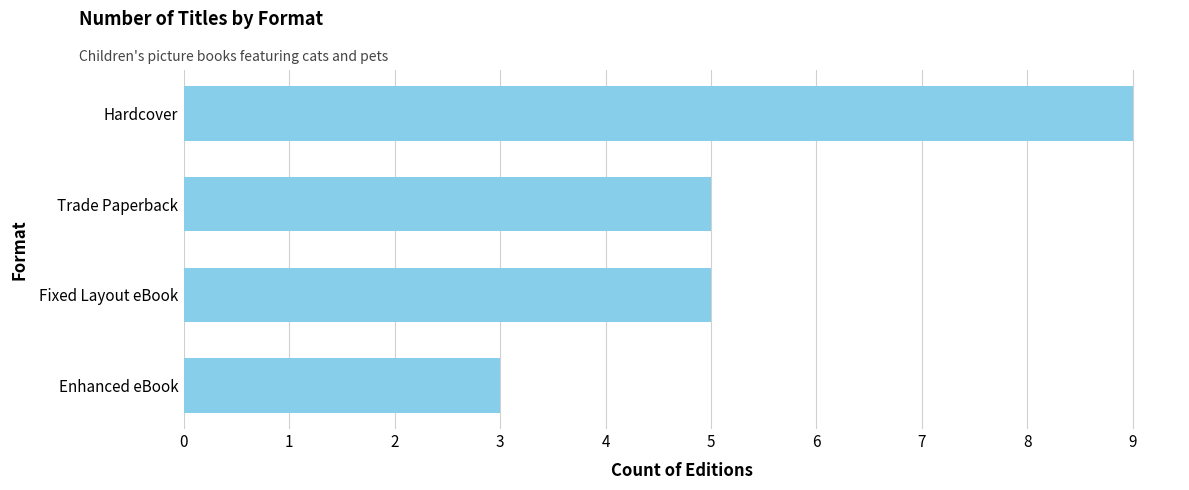

Reading top to bottom, extract all data points from this chart.

9	5	5	3